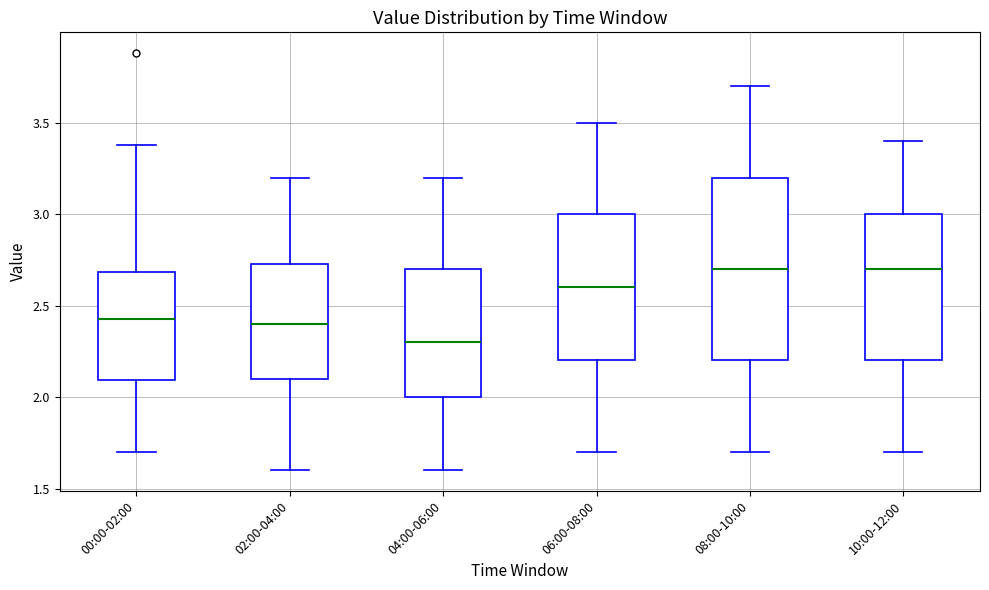

Where does the upper whisker of the box for 06:00-08:00 end on the y-axis? The values are not printed on the chart, so give them approximately, as read against the axis.

3.50